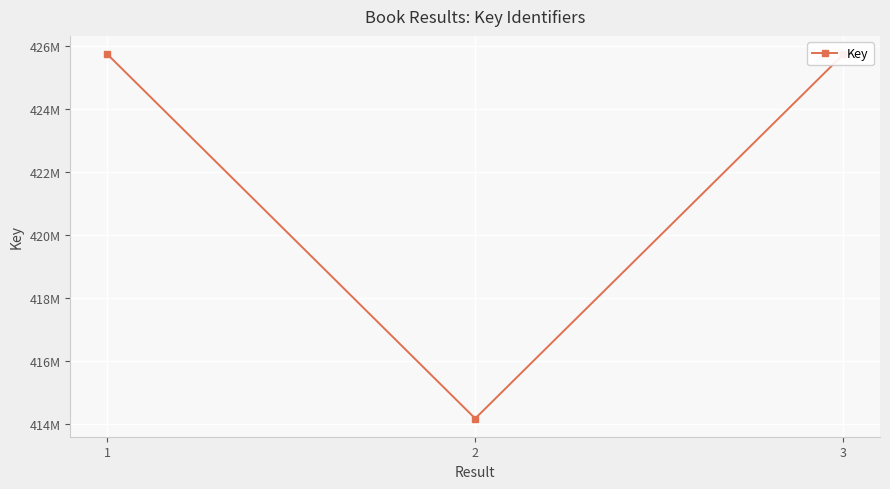

The chart shows a value of 180321336 at 3. True or false?

False